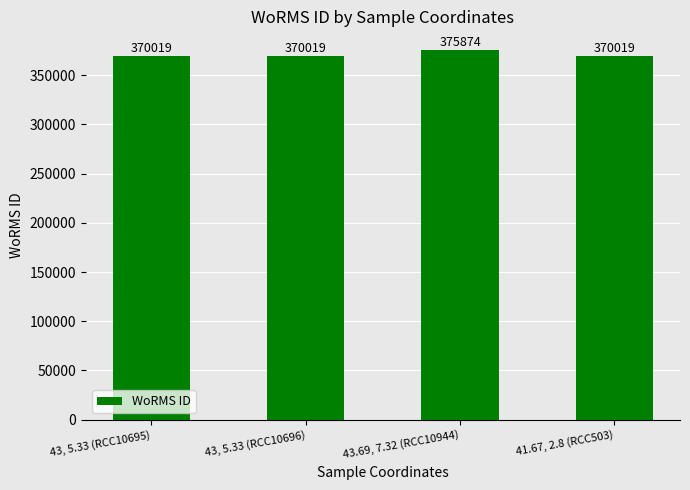

What position from the left is 43, 5.33 (RCC10695)?

1